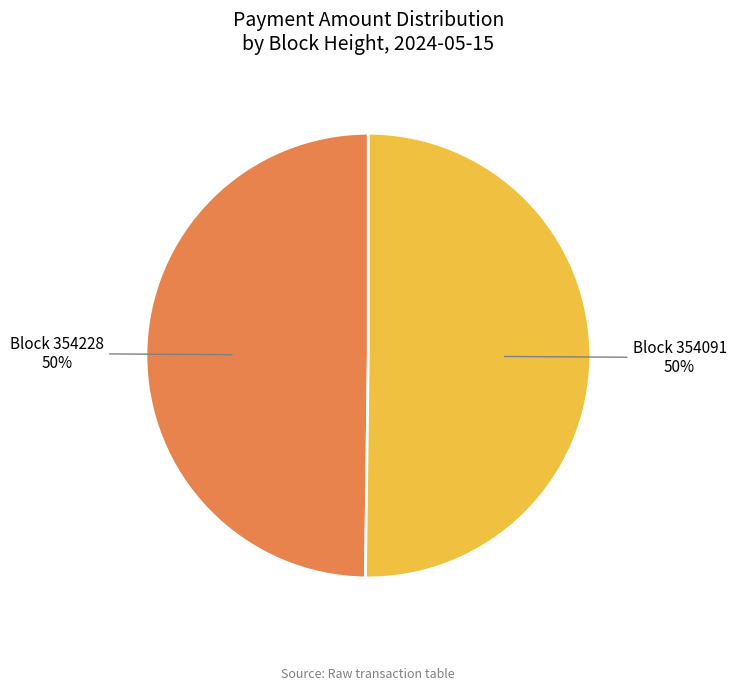

What percentage is the Block 354091 slice, to the nearest percent?

50%